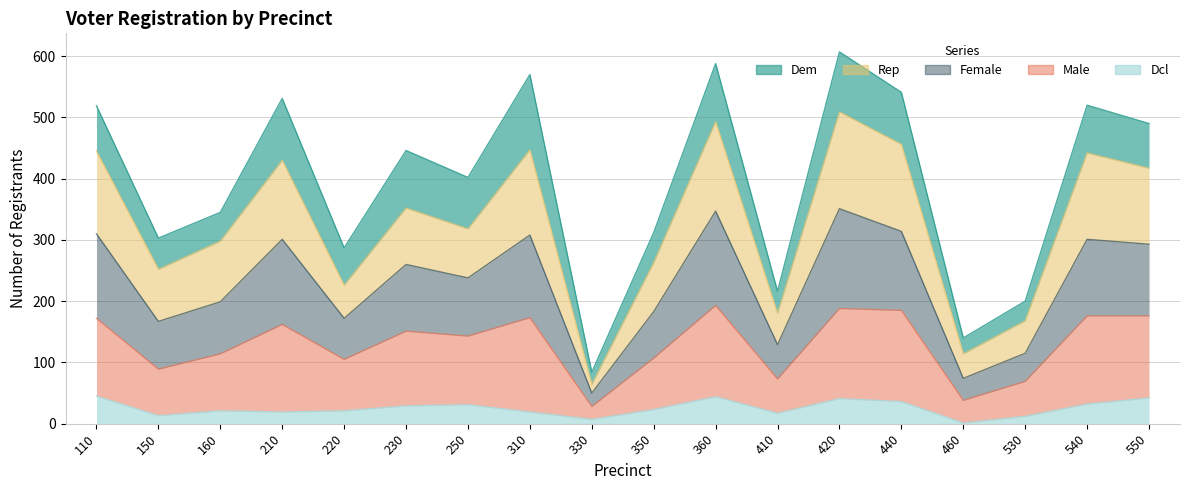

Does the chart have visible grid lines?

Yes